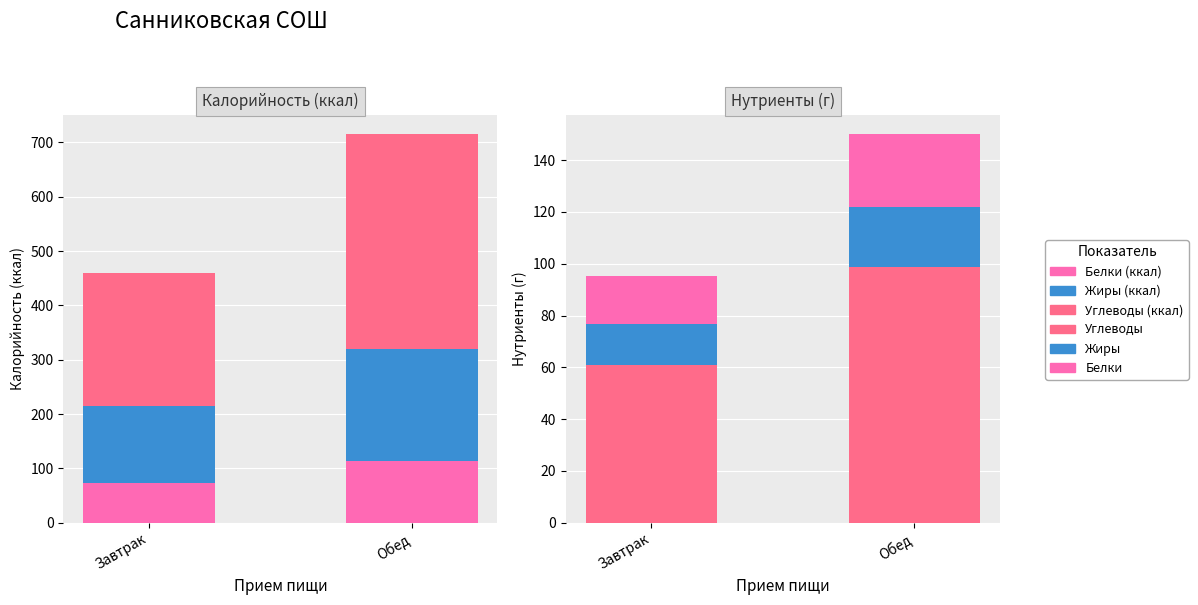

How many bars are there in each group?

6